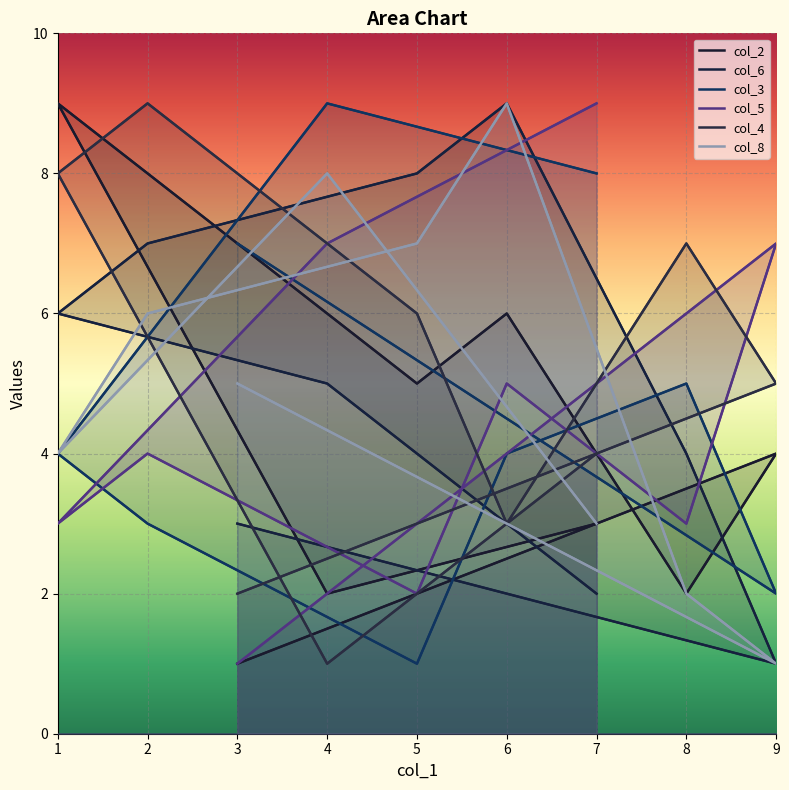

How many interior local valleys does the col_6 series have?

1